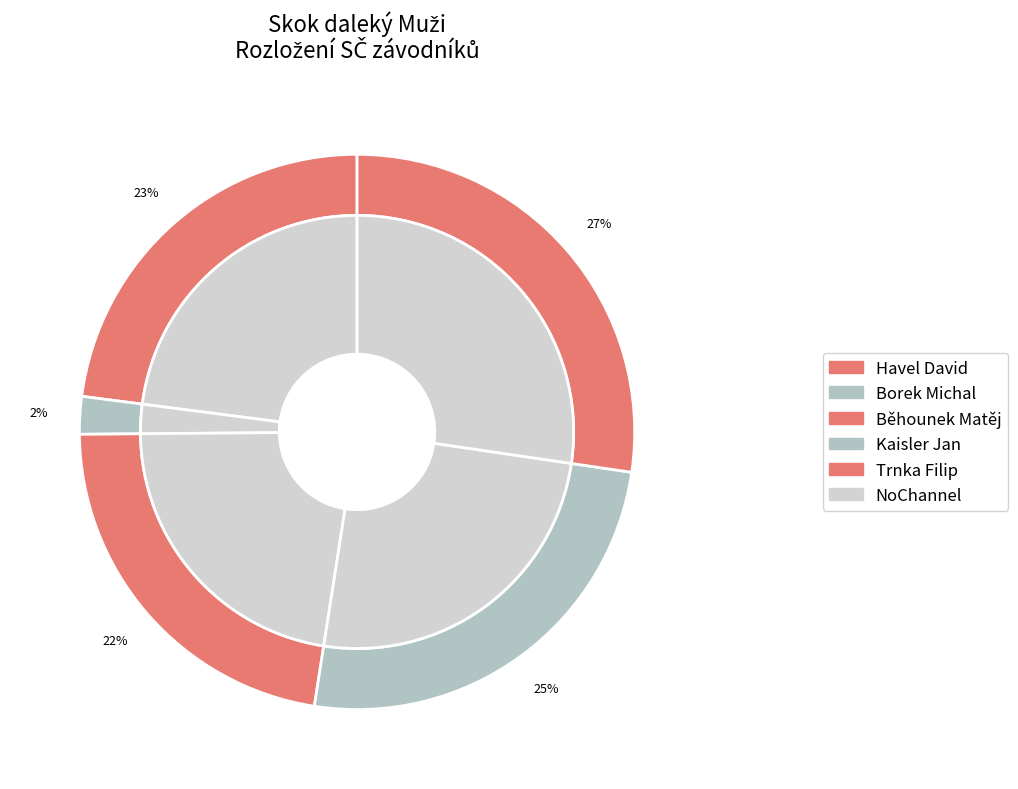

The Borek Michal slice represents 11% of the pie. True or false?

False